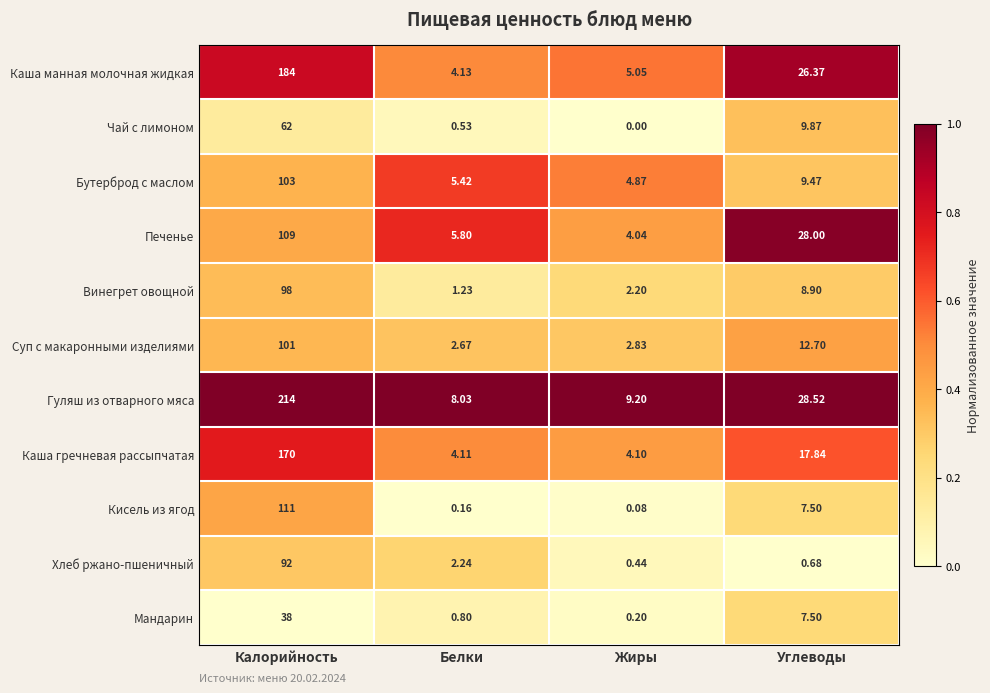

At which label does Хлеб ржано-пшеничный first exceed 2?

Калорийность